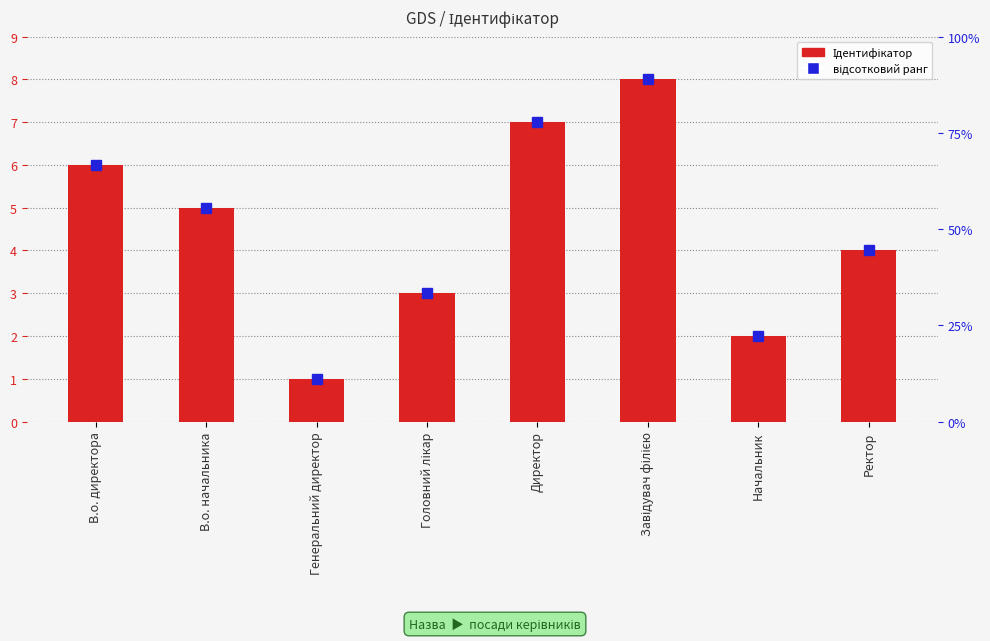

How many values are below 5?

4